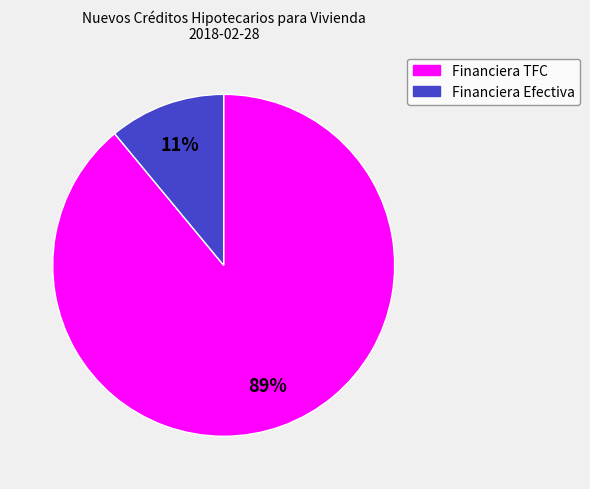

Is there any slice that represents more than half of the pie?

Yes